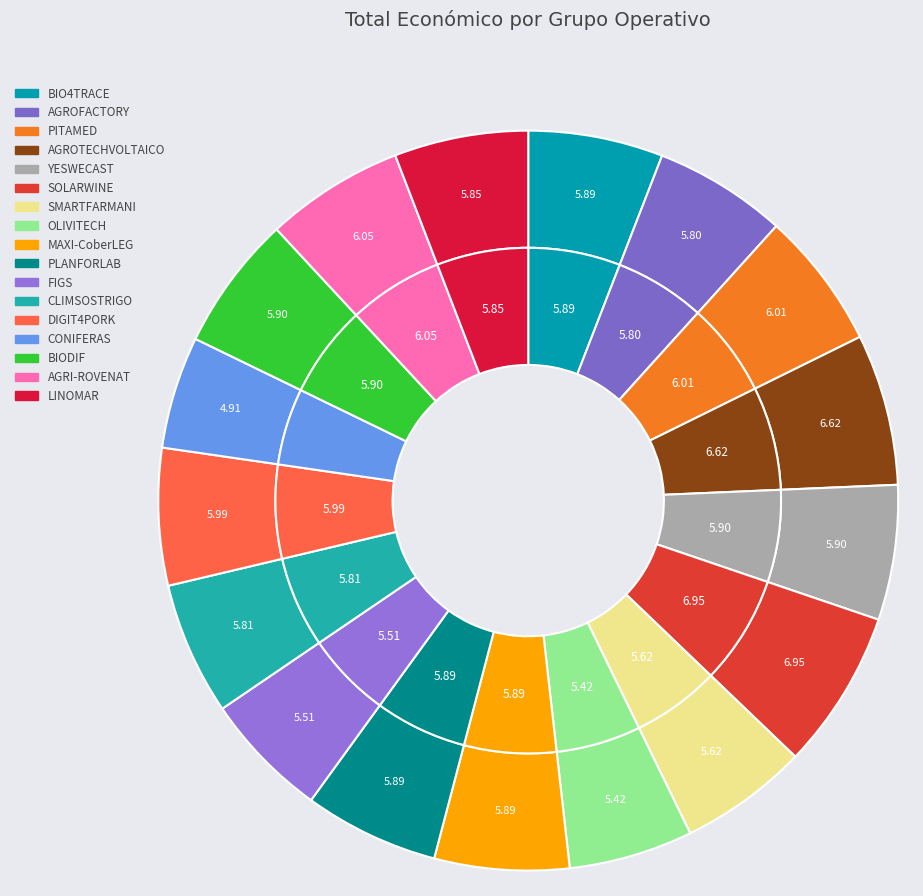

How many slices are in this pie chart?

17